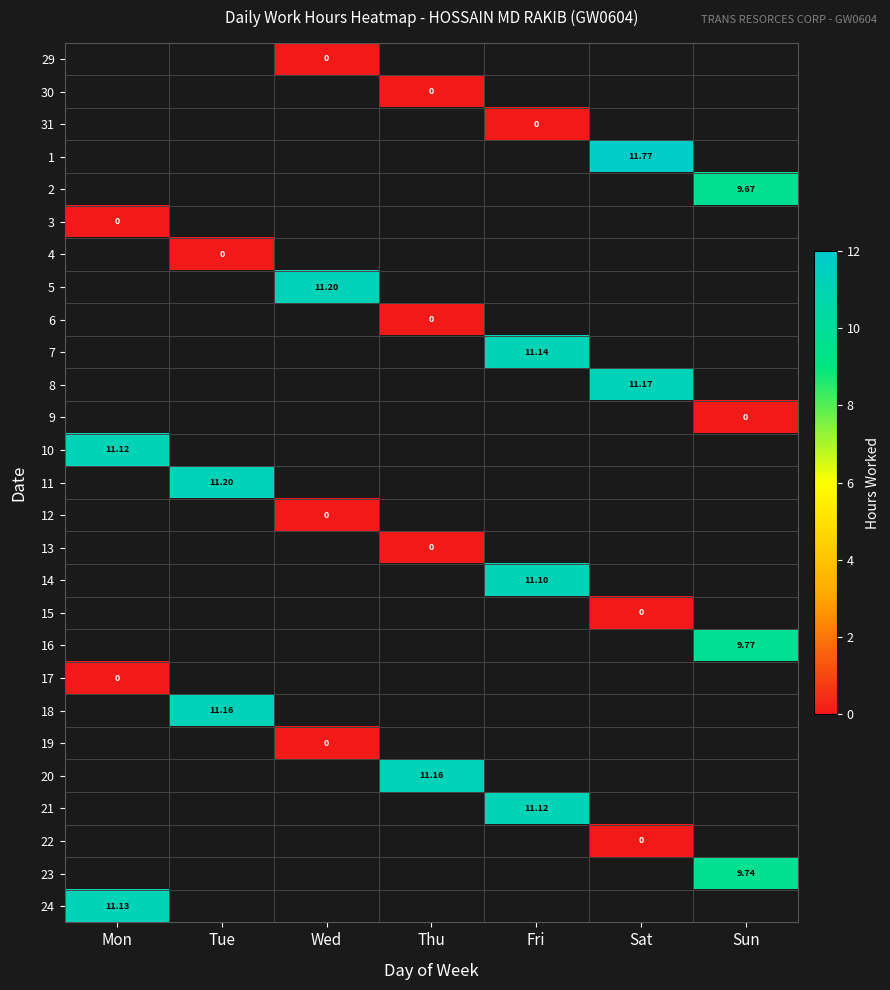

Rank the series at Mon from lowest to highest value.

29, 30, 31, 1, 2, 3, 4, 5, 6, 7, 8, 9, 10, 11, 12, 13, 14, 15, 16, 17, 18, 19, 20, 21, 22, 23, 24